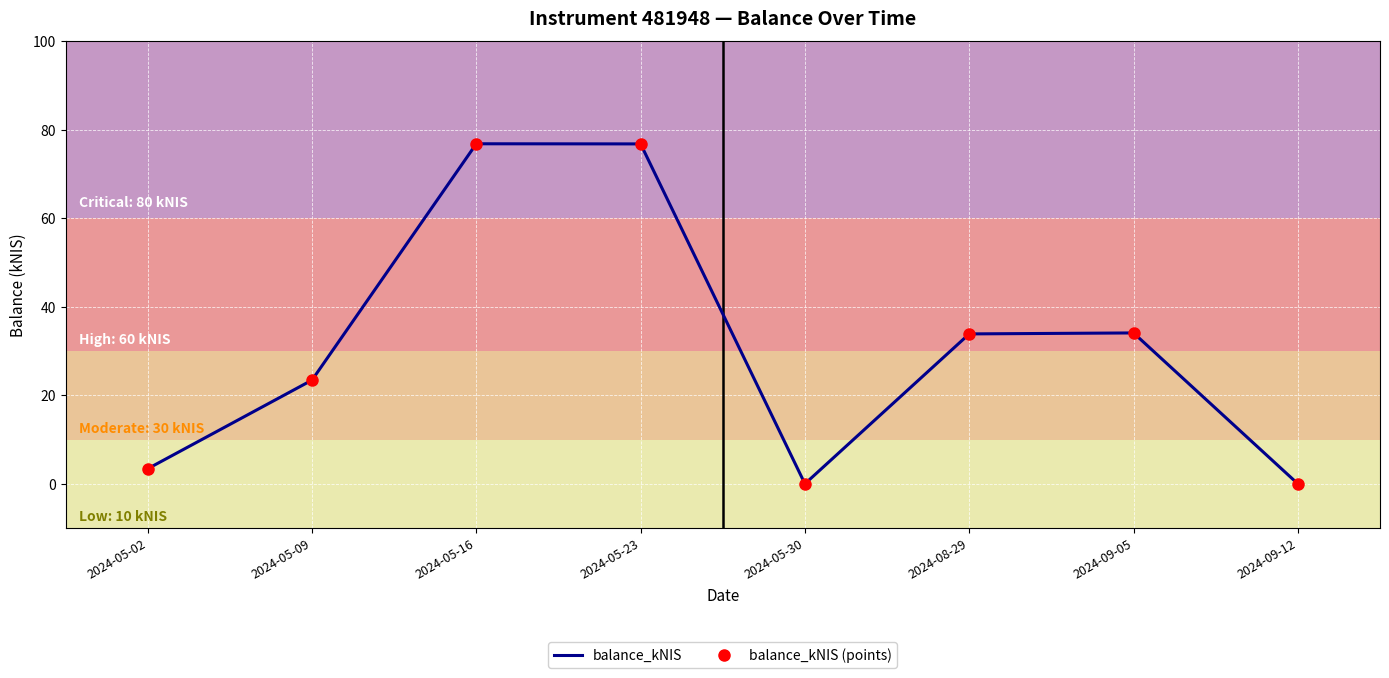

How many data points in balance_kNIS are above 33?

4